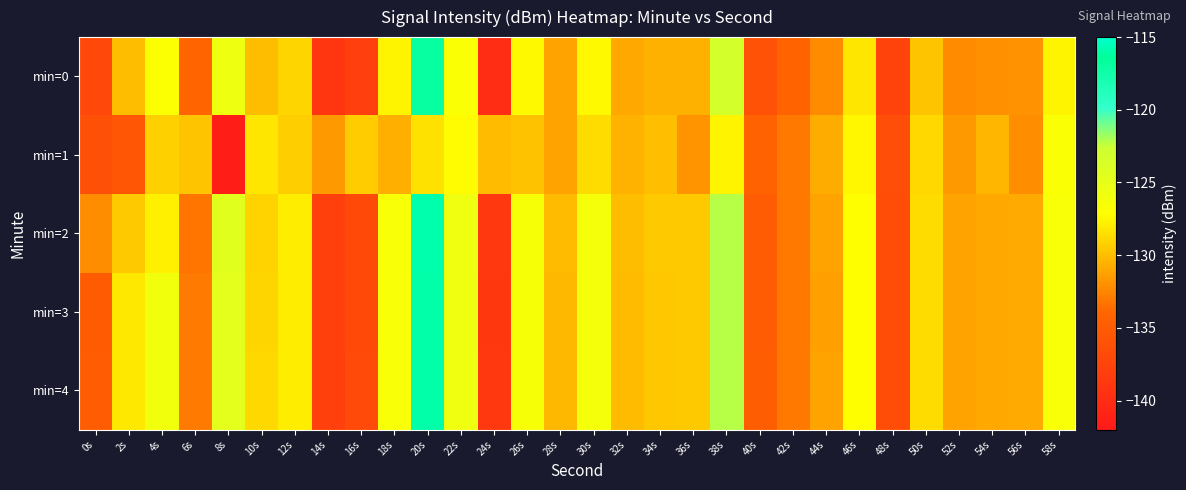

What is the maximum value shown in the chart?

-115.9